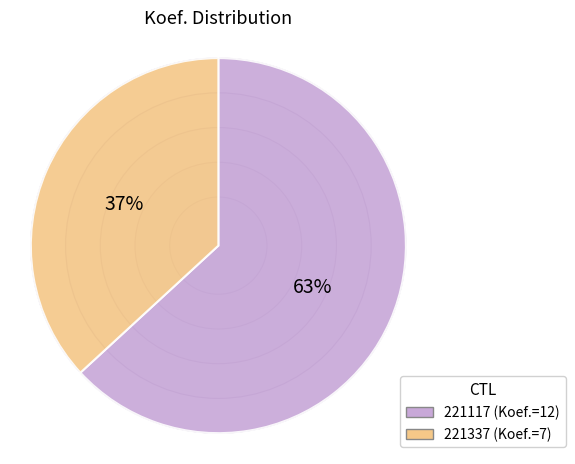

True or false: 221117 accounts for 63% of the total.

True